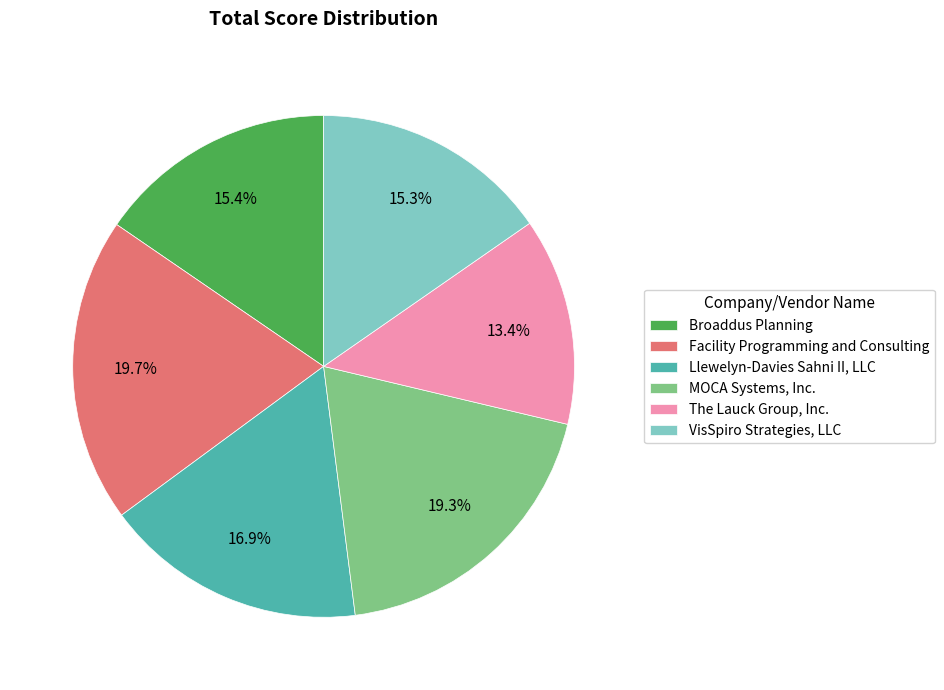

What percentage is the MOCA Systems, Inc. slice, to the nearest percent?

19%